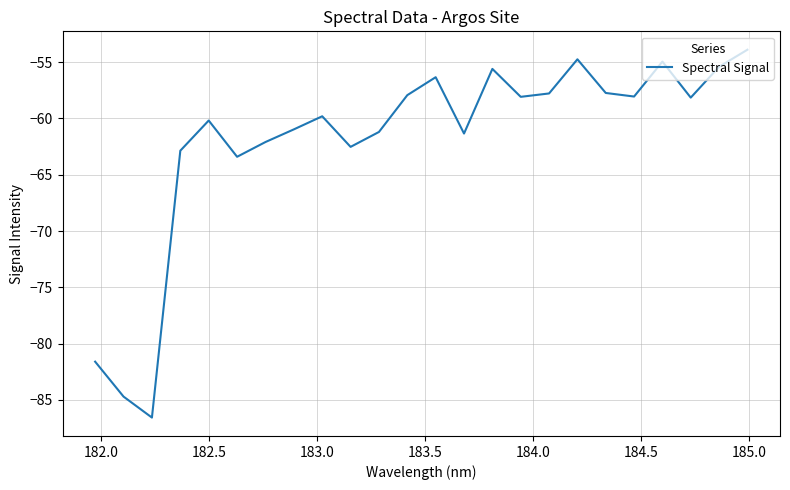

What is the smallest value displayed?

-86.6